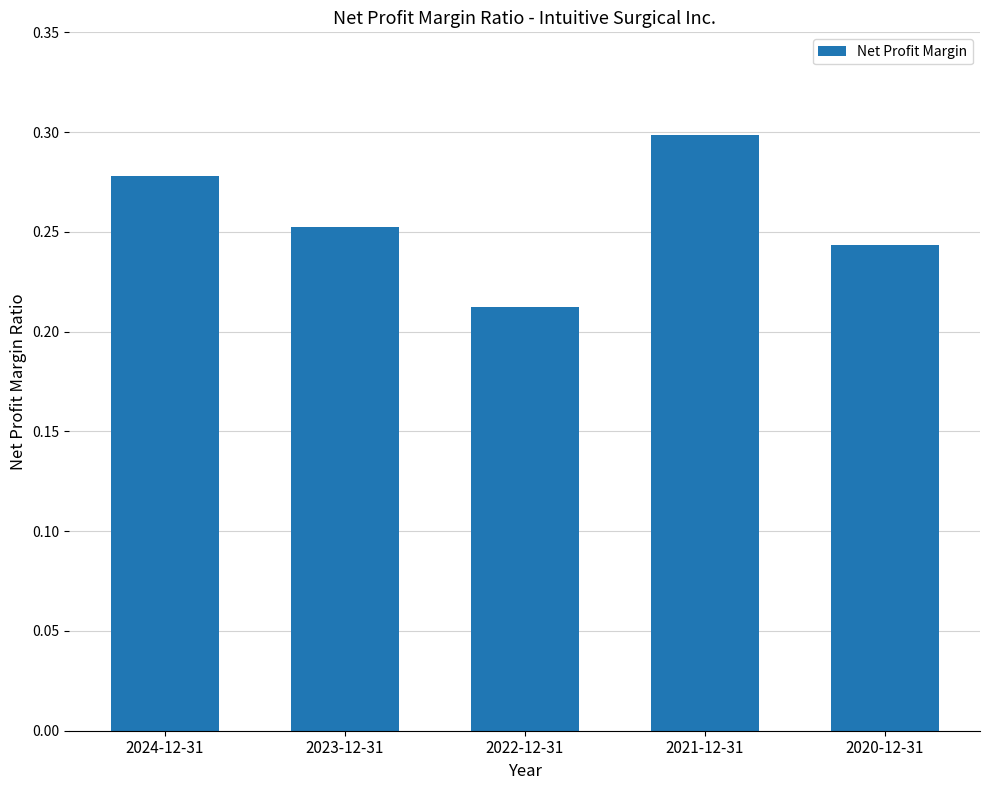

What is the sum of all values?

1.3